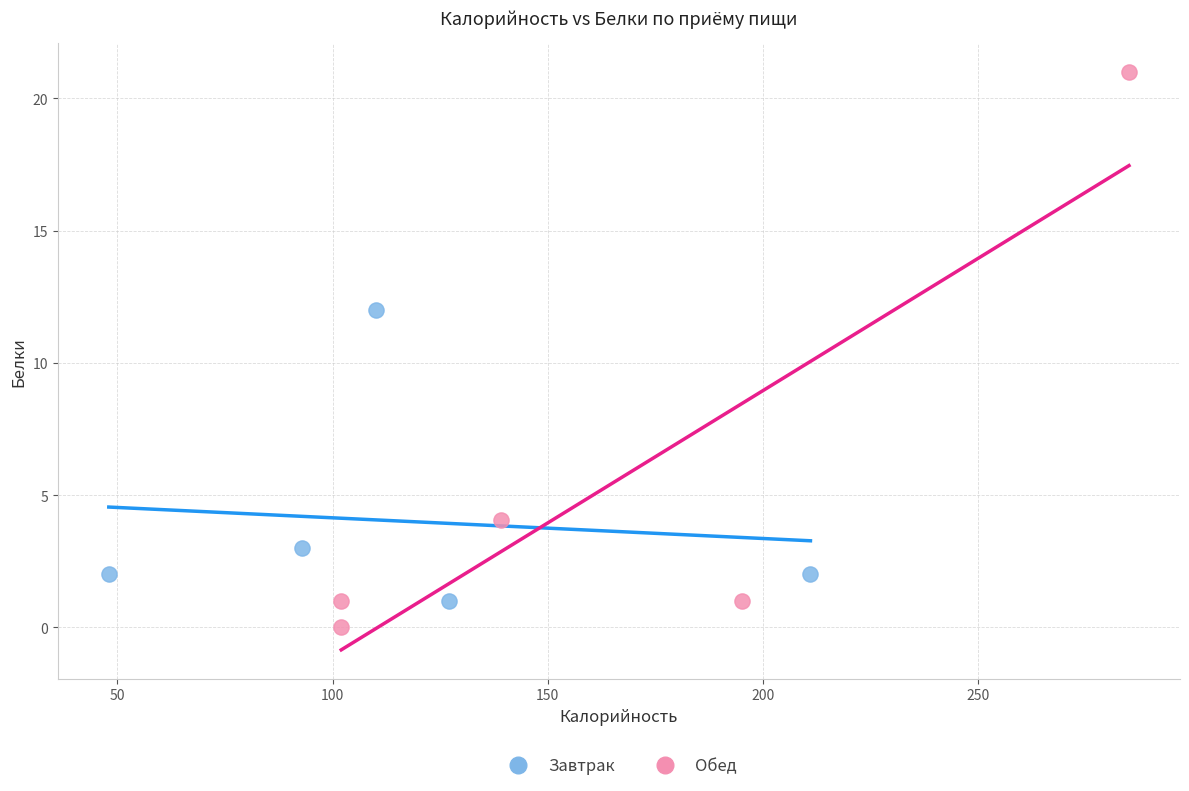

Which series has the widest spread of Y values?

Обед